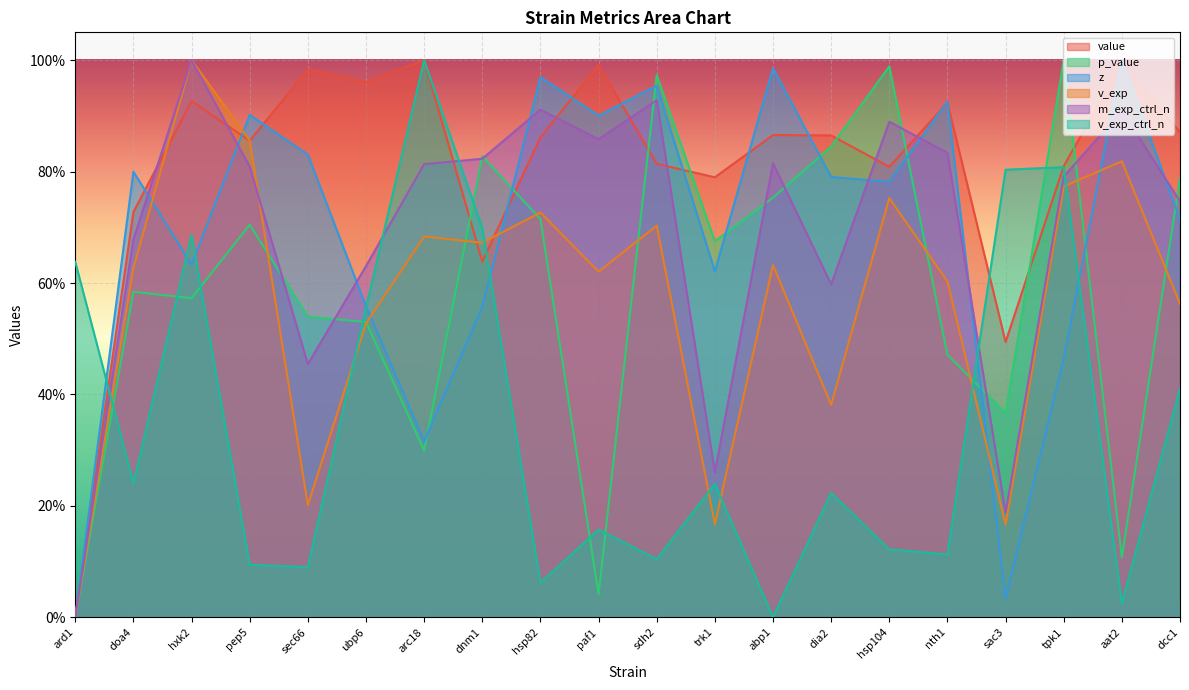

True or false: z has a value of 0.4 at sdh2.

False